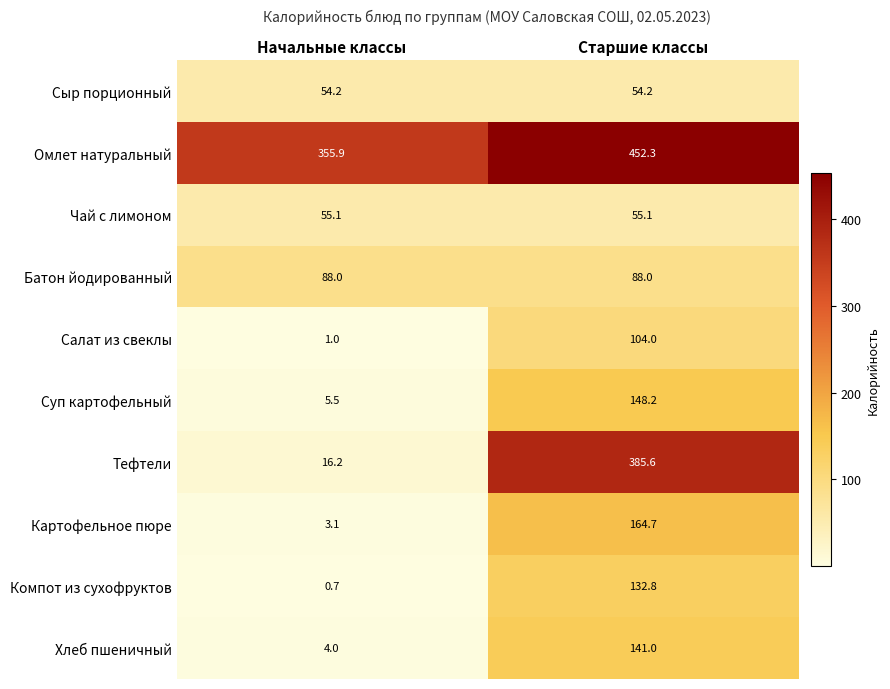

At which label is Салат из свеклы closest to 52?

Начальные классы